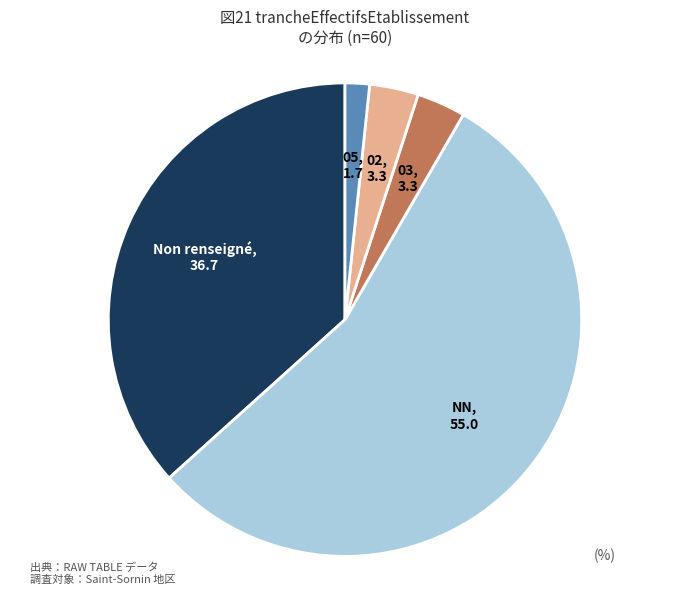

Count the number of slices in the pie.

5